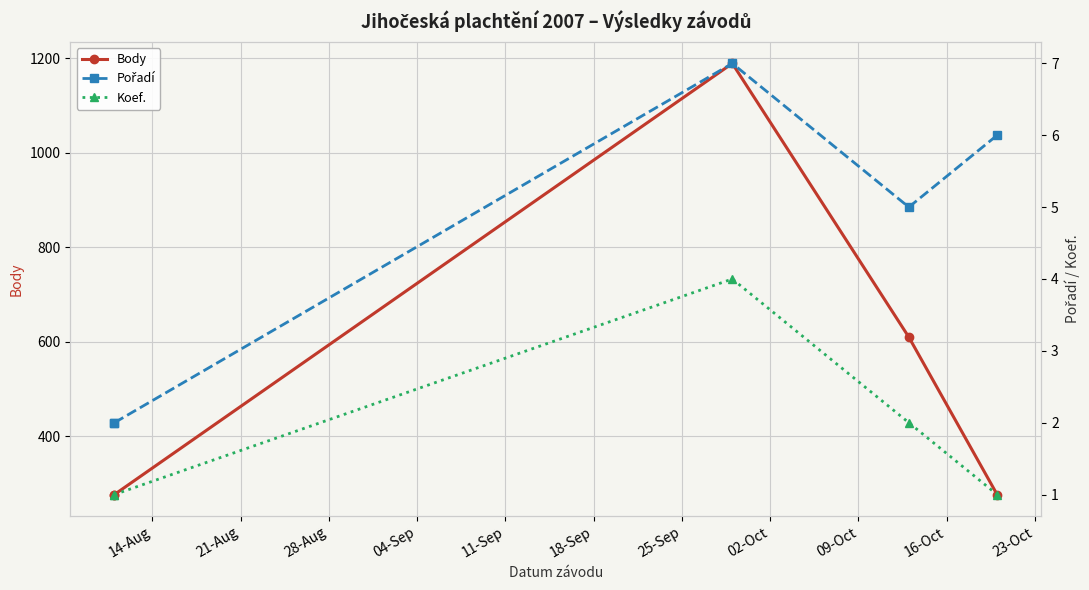

What is the difference between the highest and lowest values at 11-Sep?

276